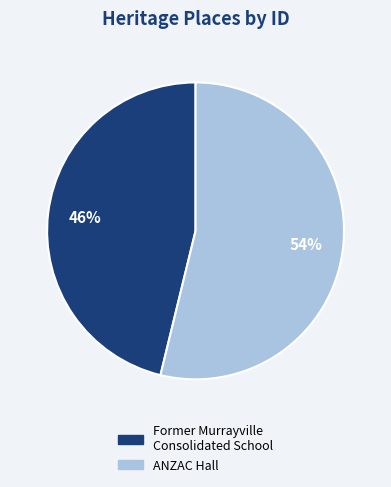

Combined, do ANZAC Hall and Former Murrayville Consolidated School account for over 50%?

Yes